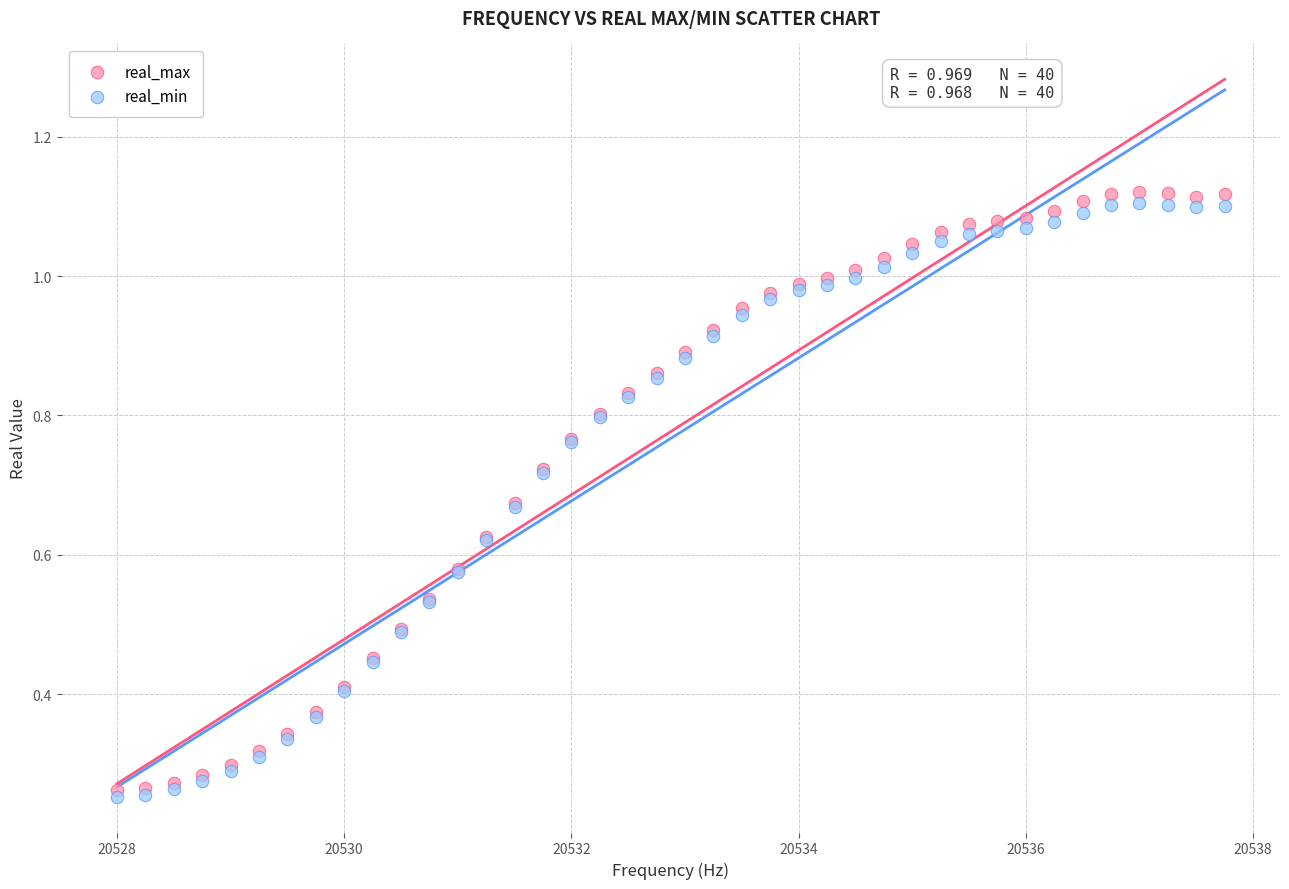

What are all the series names shown in the legend?

real_max, real_min